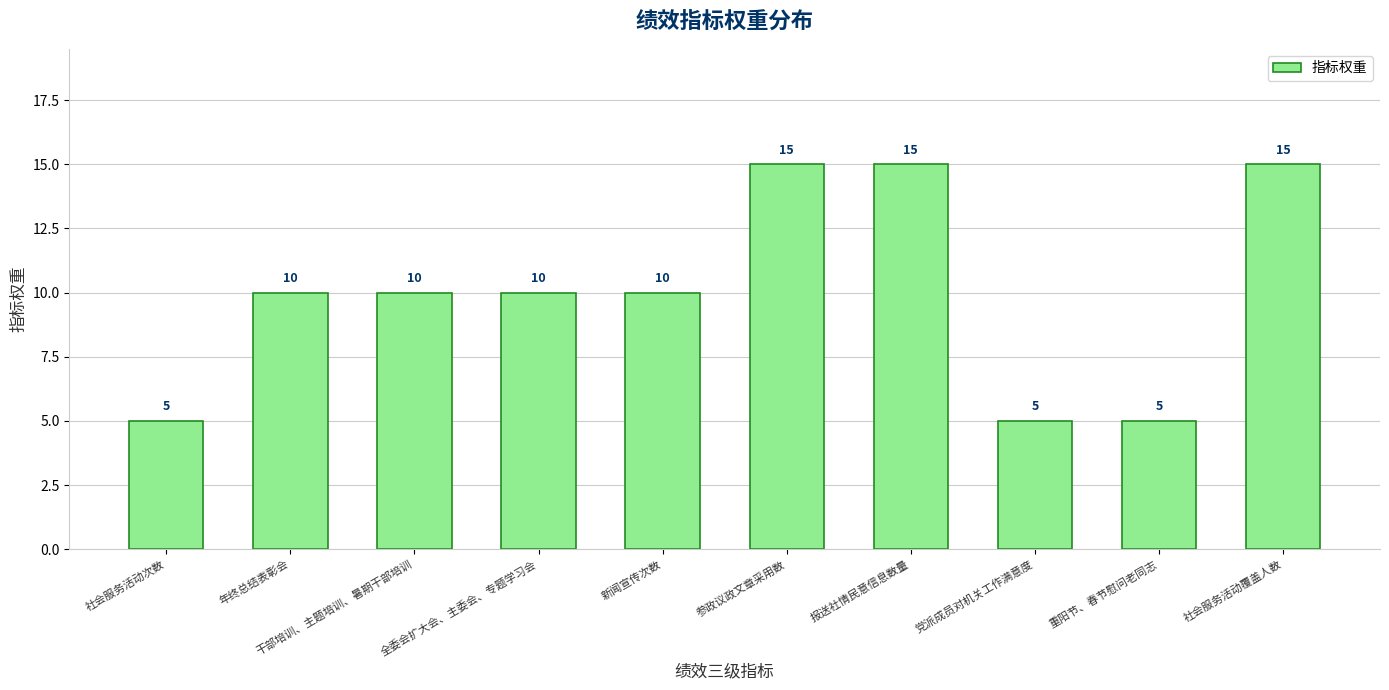

How many distinct data groups are displayed?

1